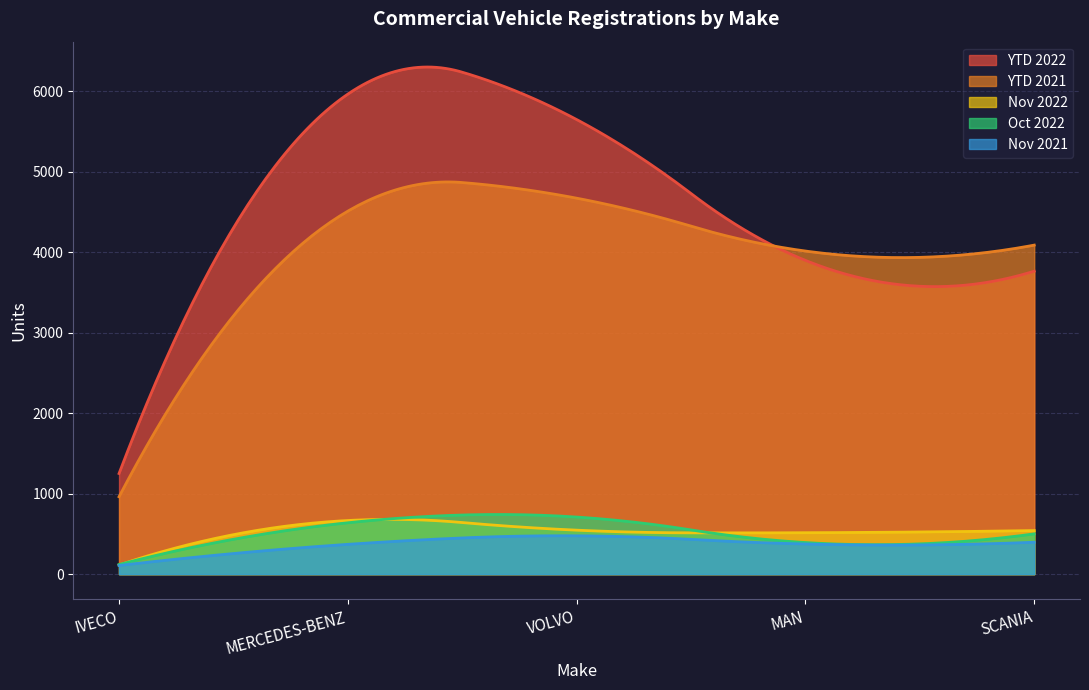

What is the average value of the VOLVO series?

2410